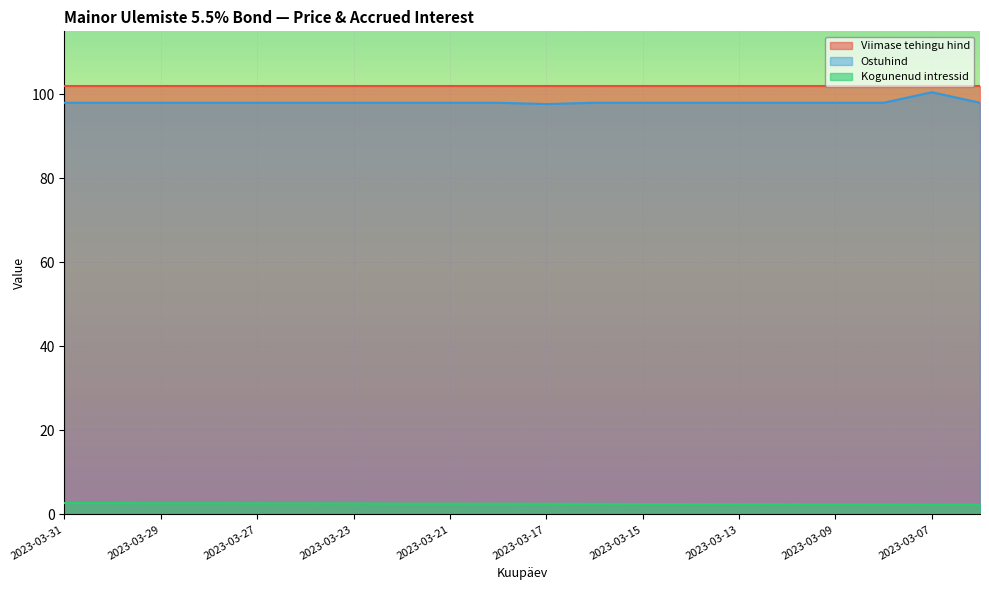

What is the minimum value shown in the chart?

2.3